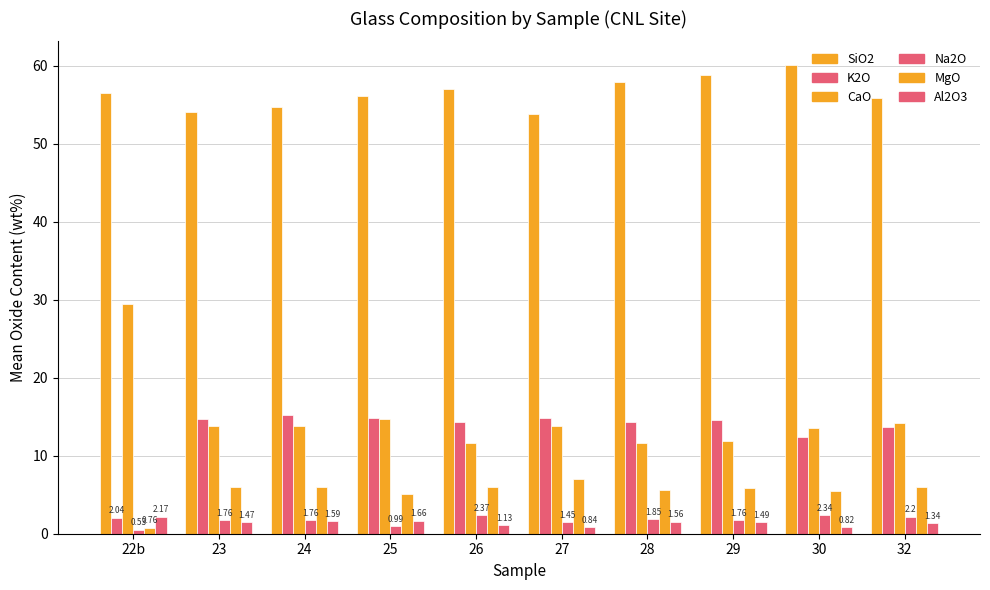

How many bars are there in total?

60